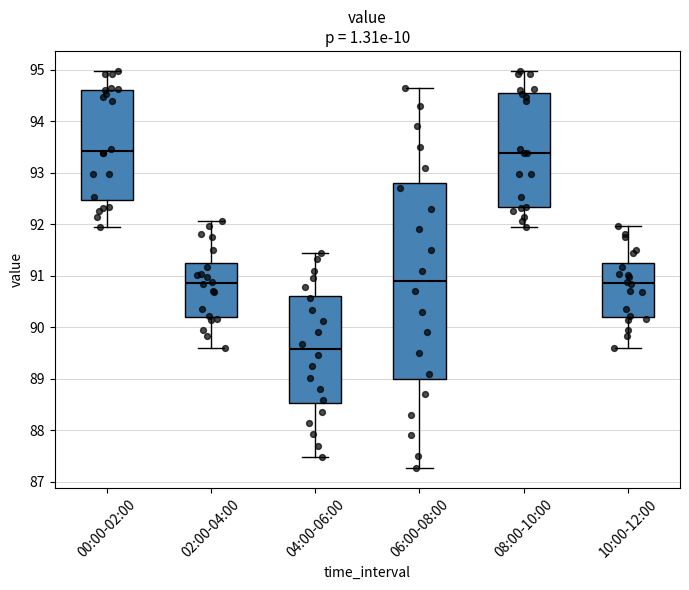

Reading left to right, read every box against the y-axis: the position of its median line, the range the box covers, and the ends of its whiskers. The values are not printed on the chart, so give them approximately, as read against the axis.

00:00-02:00: median 93.4, box 92.5 to 94.6, whiskers 91.9 to 95.0
02:00-04:00: median 90.9, box 90.2 to 91.3, whiskers 89.6 to 92.1
04:00-06:00: median 89.6, box 88.5 to 90.6, whiskers 87.5 to 91.5
06:00-08:00: median 90.9, box 89.0 to 92.8, whiskers 87.3 to 94.6
08:00-10:00: median 93.4, box 92.3 to 94.6, whiskers 91.9 to 95.0
10:00-12:00: median 90.9, box 90.2 to 91.2, whiskers 89.6 to 92.0